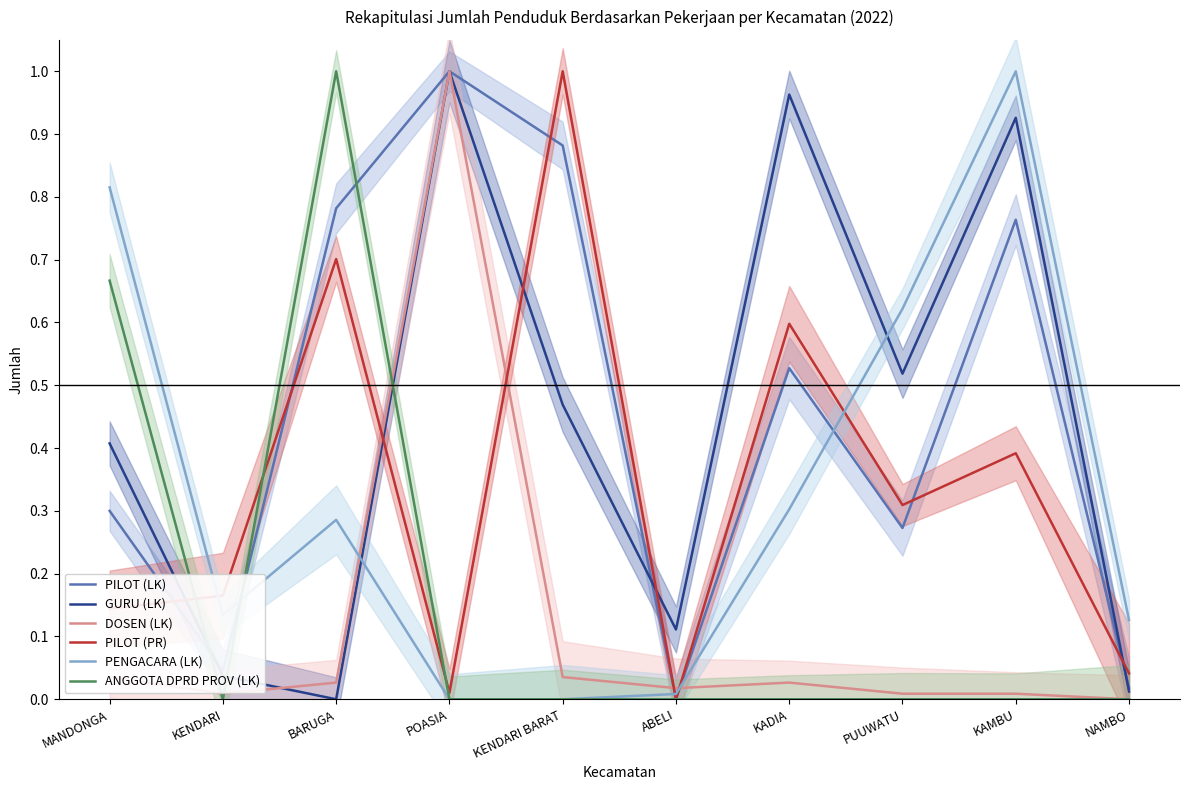

How many intersections are there between GURU (LK) and PILOT (PR)?

5